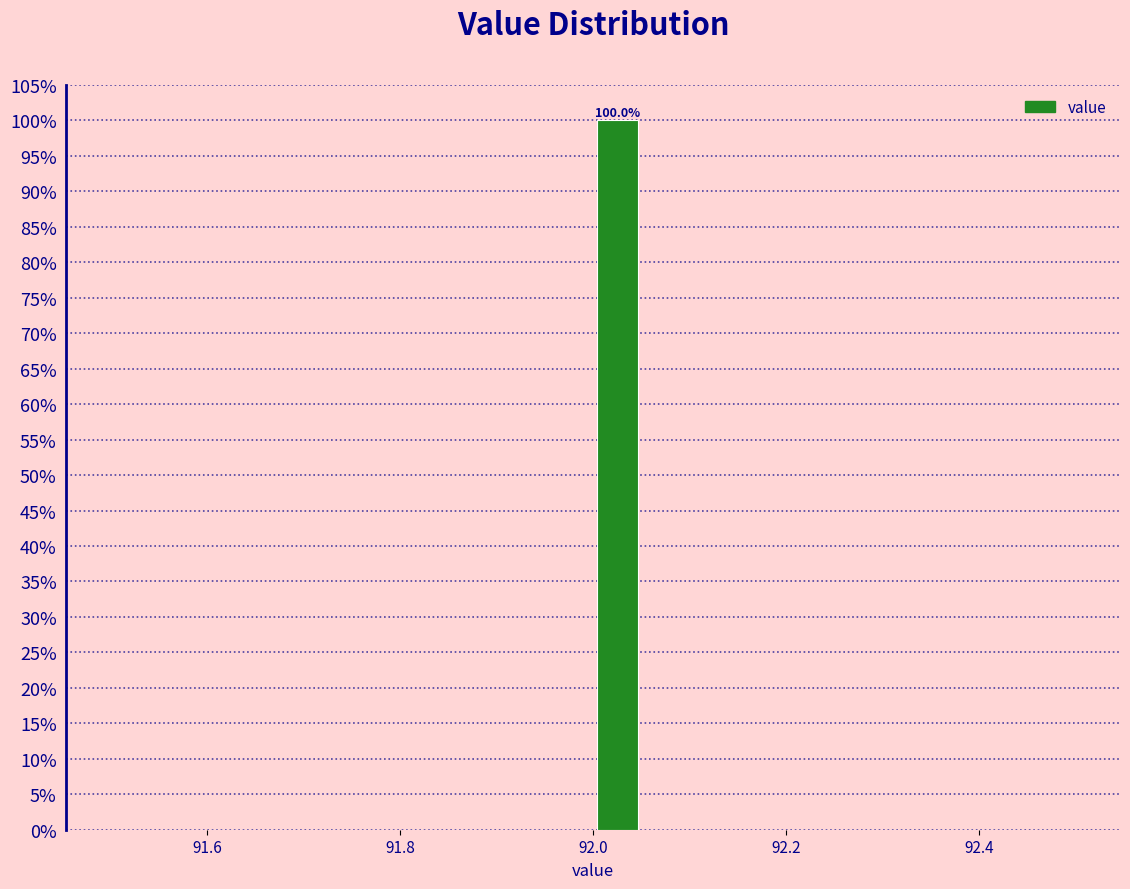

Read against the x-axis, roughly where is the centre of the tallest bar?

92.02